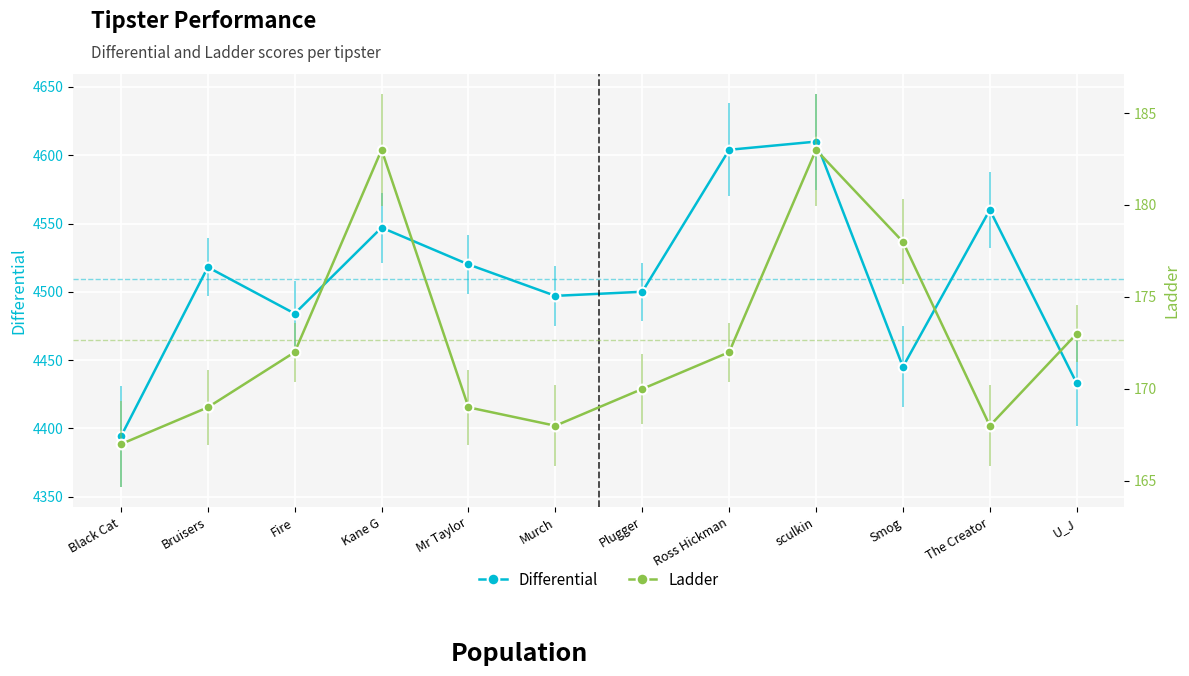

What is the label of the 7th point from the right?

Murch